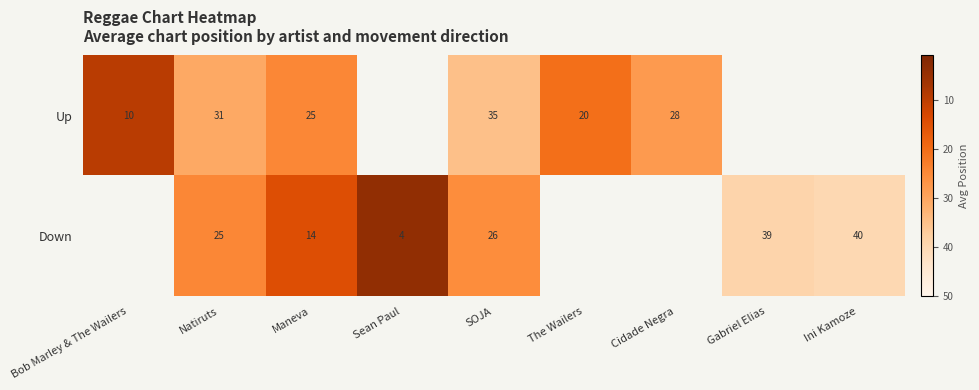

What is the sum of the Up values at The Wailers and Natiruts?

51.0